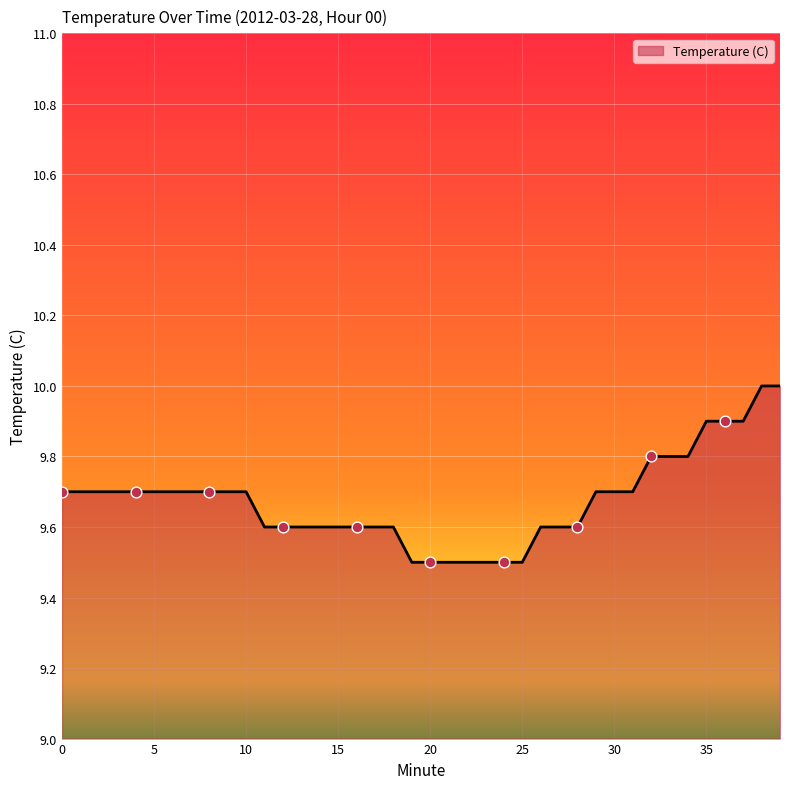

What is the greatest value displayed?

10.0